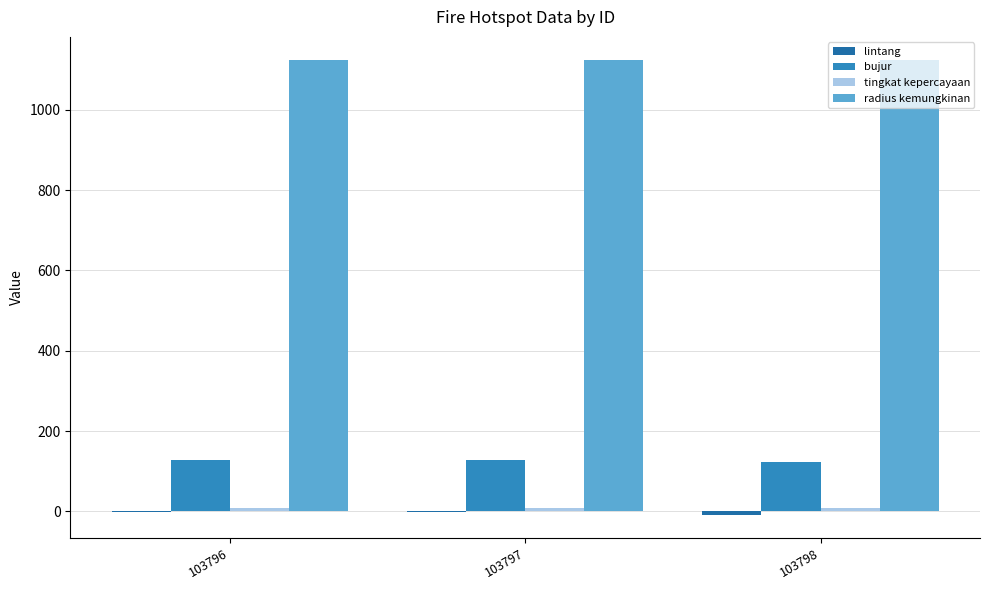

How many categories are shown in the chart?

3